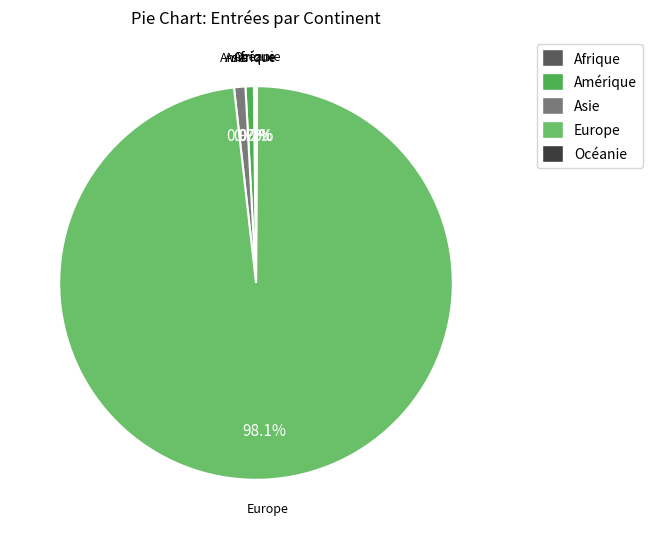

What is the largest slice in the pie chart?

Europe